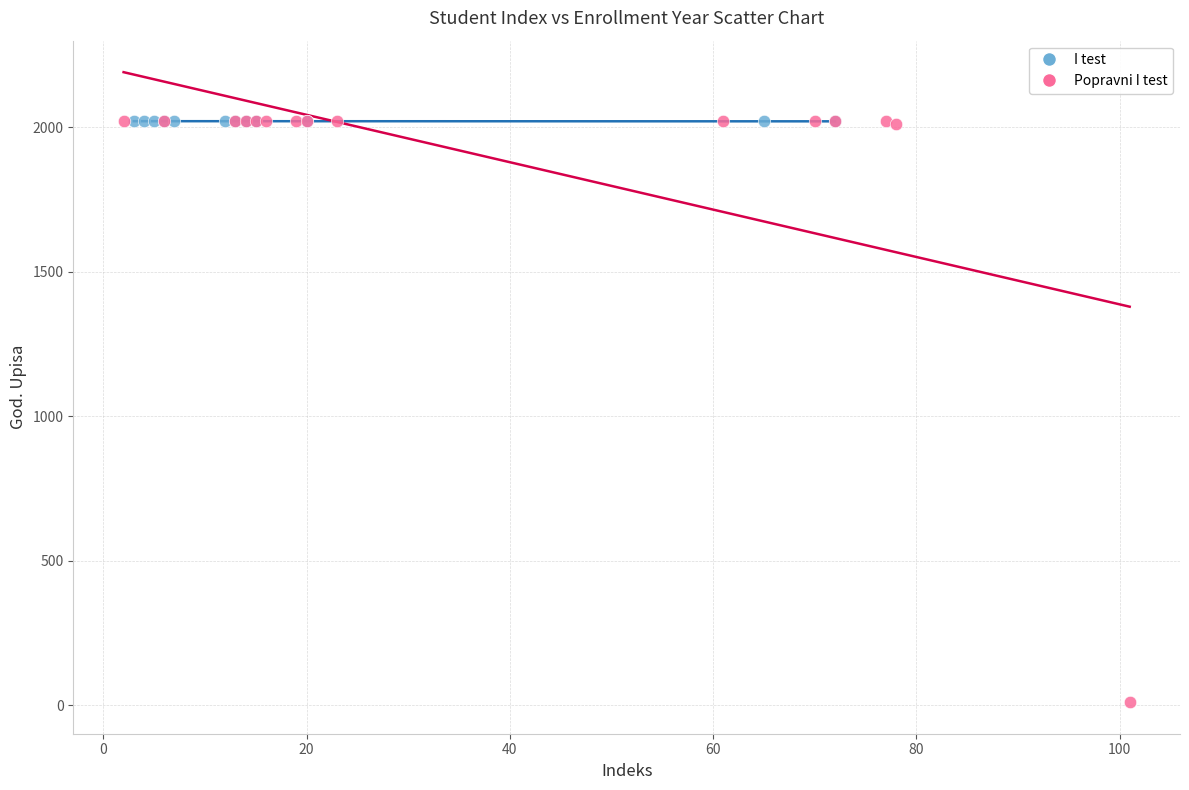

Which series reaches the minimum Y coordinate?

Popravni I test